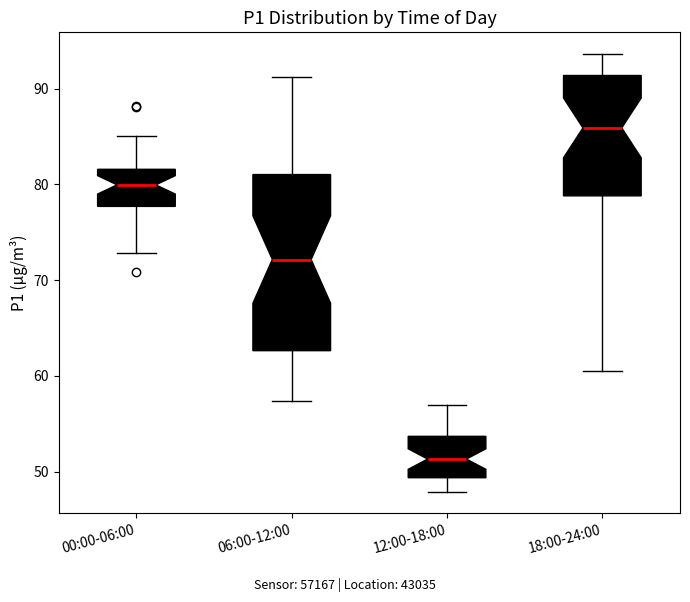

Reading left to right, transcribe this box plot: for each box, give where its median line is, the range the box spans, and where its two whiskers end, as read against the y-axis. The values are not printed on the chart, so give them approximately, as read against the axis.

00:00-06:00: median 80, box 78 to 82, whiskers 73 to 85
06:00-12:00: median 72, box 63 to 81, whiskers 57 to 91
12:00-18:00: median 51, box 49 to 54, whiskers 48 to 57
18:00-24:00: median 86, box 79 to 91, whiskers 61 to 94